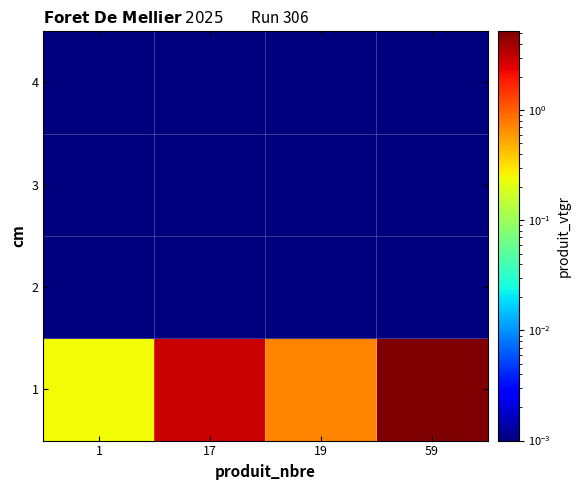

What is the maximum value shown in the chart?

5.2